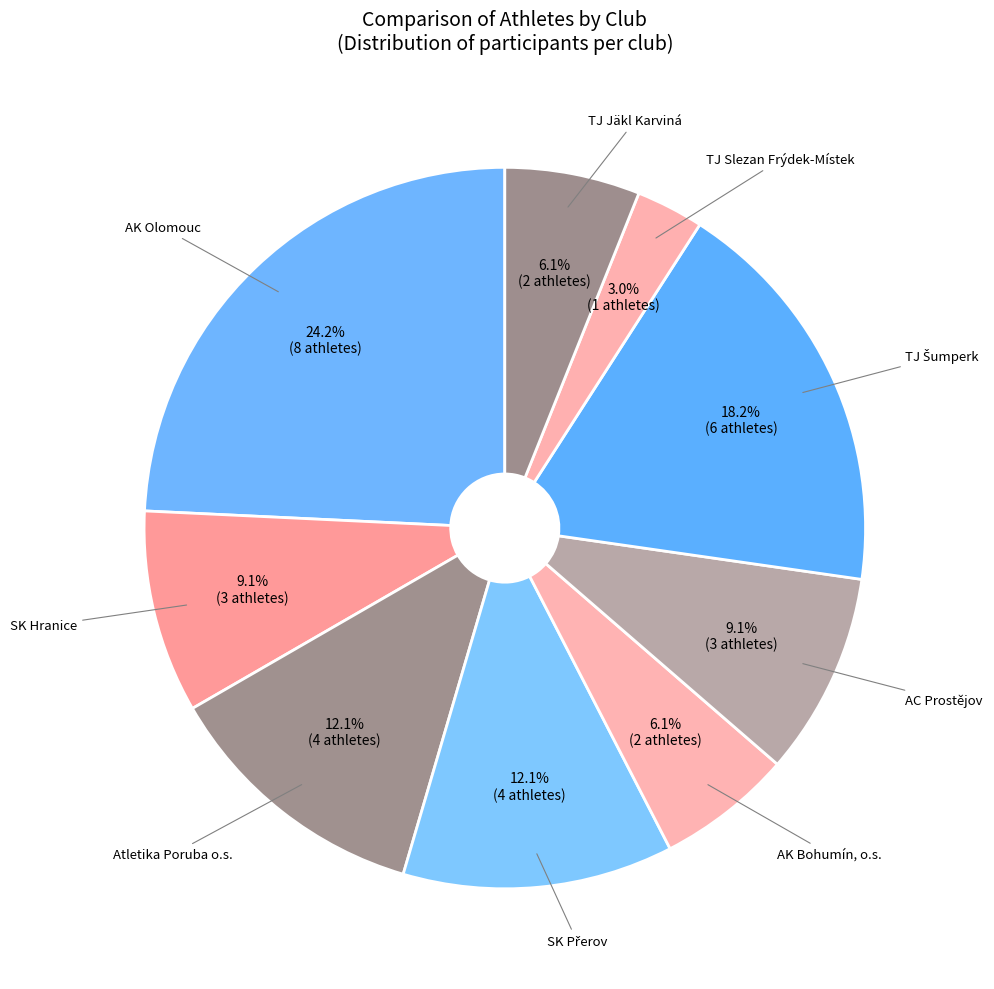

Rank the categories by value from highest to lowest.

AK Olomouc, TJ Šumperk, Atletika Poruba o.s., SK Přerov, SK Hranice, AC Prostějov, AK Bohumín, o.s., TJ Jäkl Karviná, TJ Slezan Frýdek-Místek